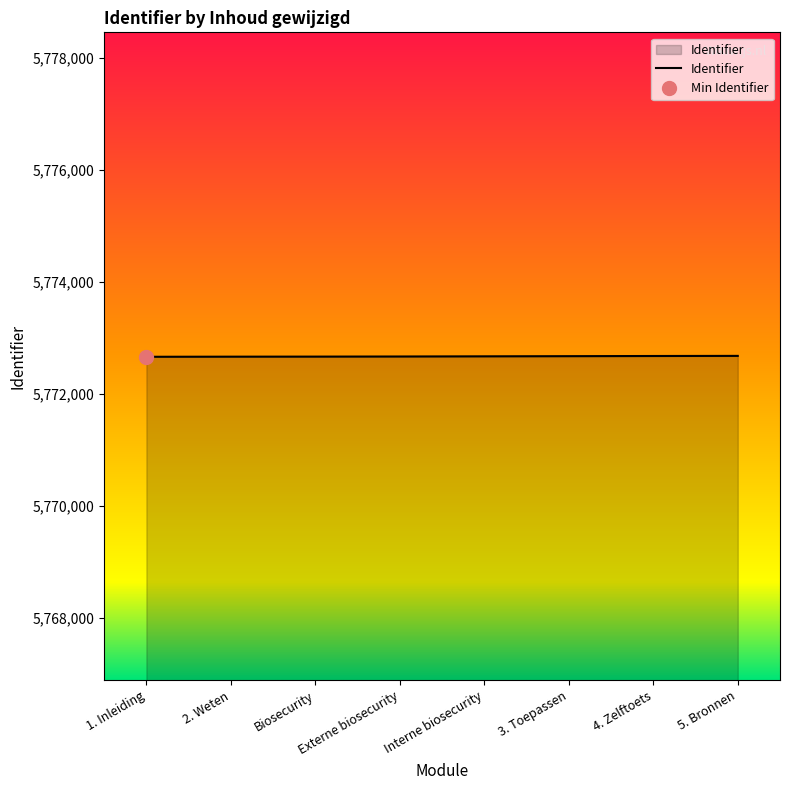

What is the sum of all values?

46181347